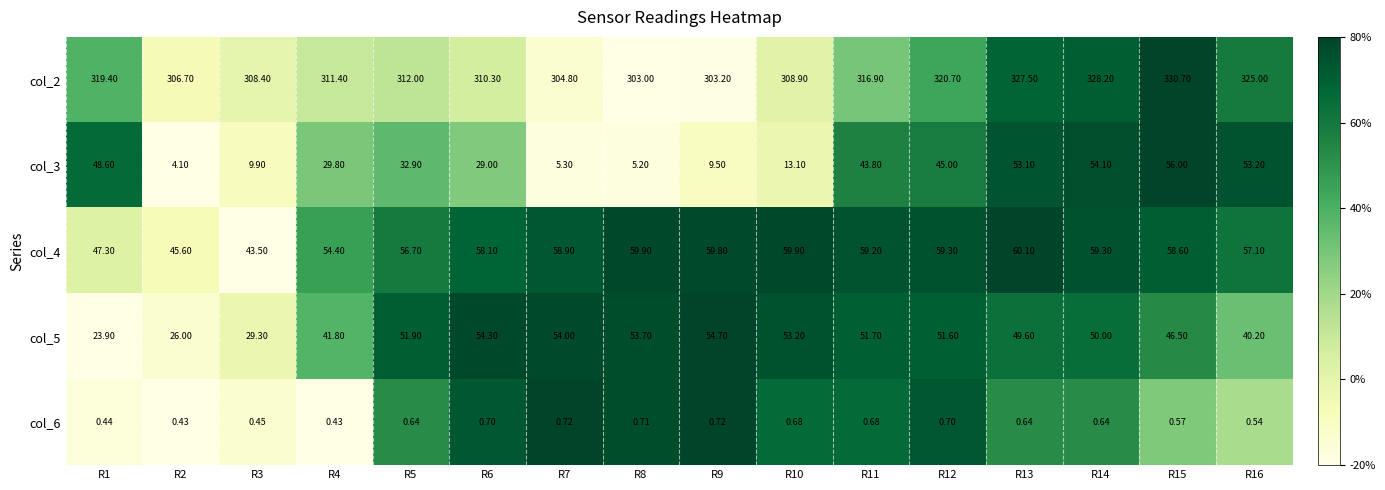

Which series has the largest total across all categories?

col_2